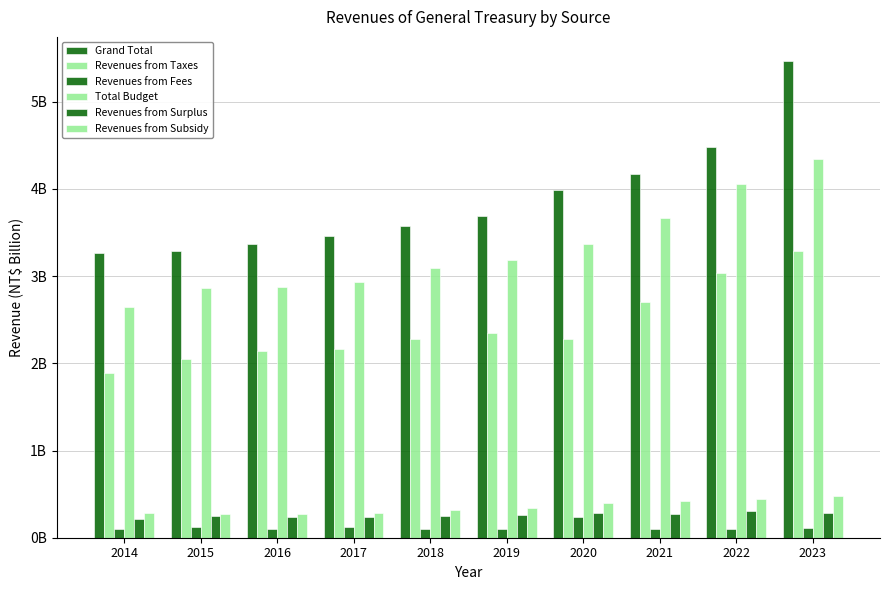

Reading left to right, transcribe all the data shown in this chart.

Grand Total: 3.3	3.3	3.4	3.5	3.6	3.7	4.0	4.2	4.5	5.5
Revenues from Taxes: 1.9	2.1	2.1	2.2	2.3	2.4	2.3	2.7	3.0	3.3
Revenues from Fees: 0.1	0.1	0.1	0.1	0.1	0.1	0.2	0.1	0.1	0.1
Total Budget: 2.6	2.9	2.9	2.9	3.1	3.2	3.4	3.7	4.1	4.3
Revenues from Surplus: 0.2	0.2	0.2	0.2	0.3	0.3	0.3	0.3	0.3	0.3
Revenues from Subsidy: 0.3	0.3	0.3	0.3	0.3	0.3	0.4	0.4	0.4	0.5